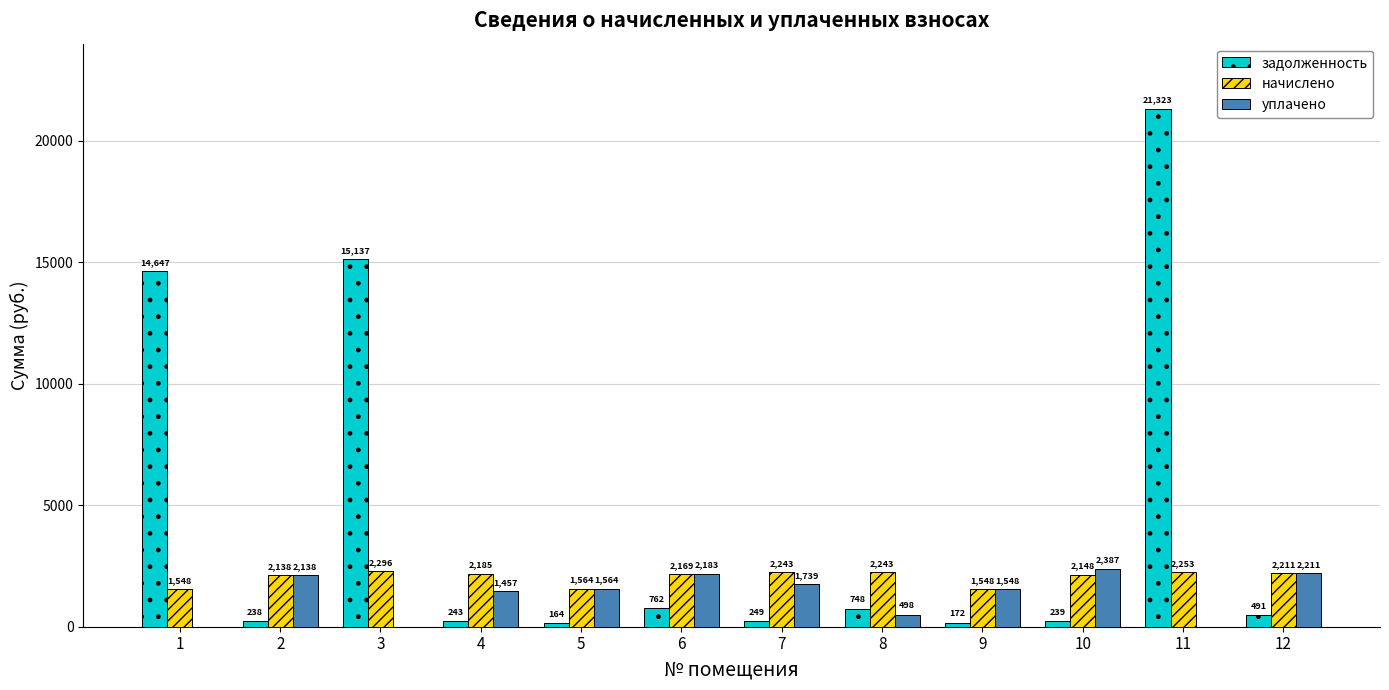

At which category does the chart reach its peak across all series?

11